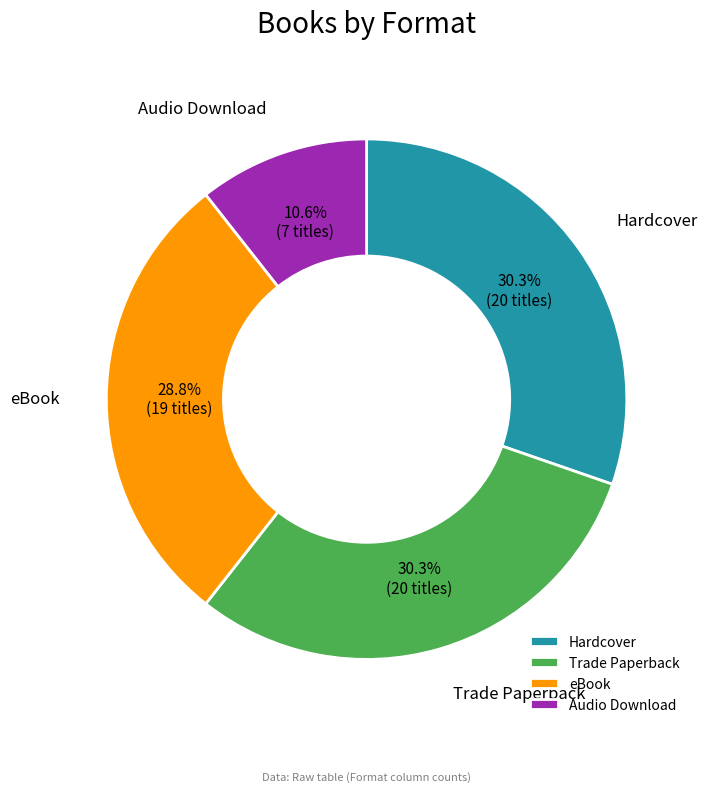

To the nearest percent, what percentage of the pie is Trade Paperback?

30%